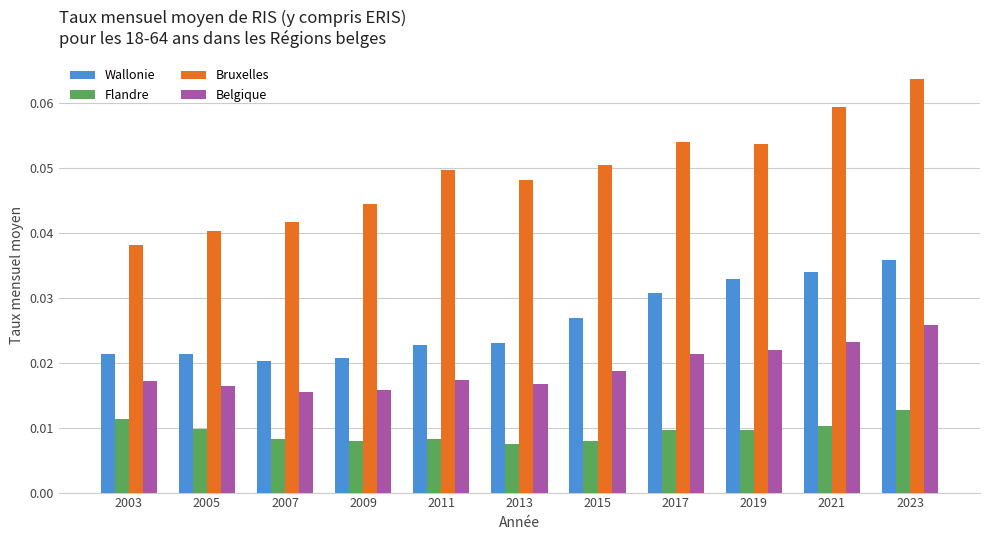

What are all the series names shown in the legend?

Wallonie, Flandre, Bruxelles, Belgique